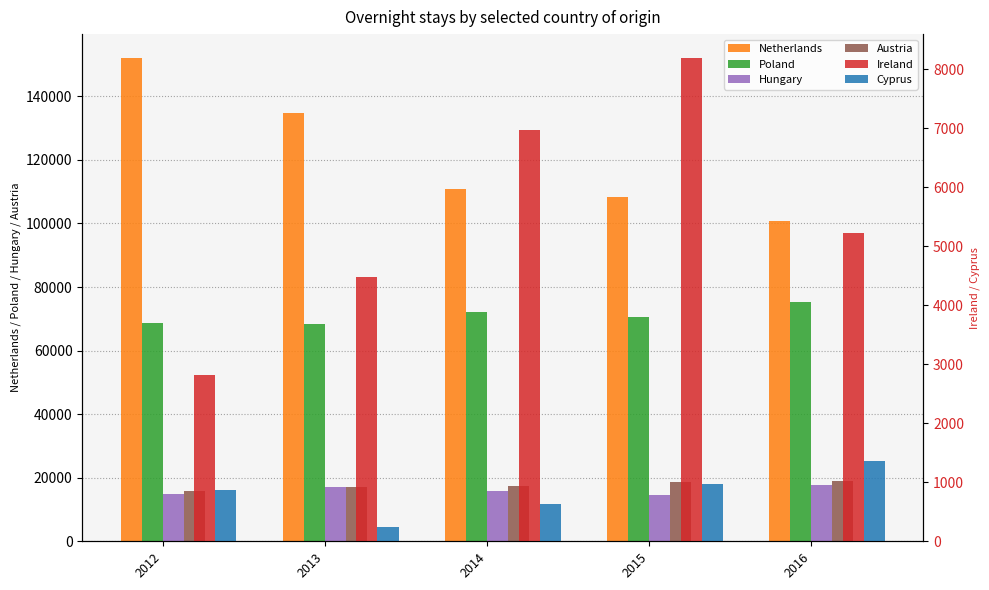

What is the value of the Netherlands bar at the 1st from the left?

151993